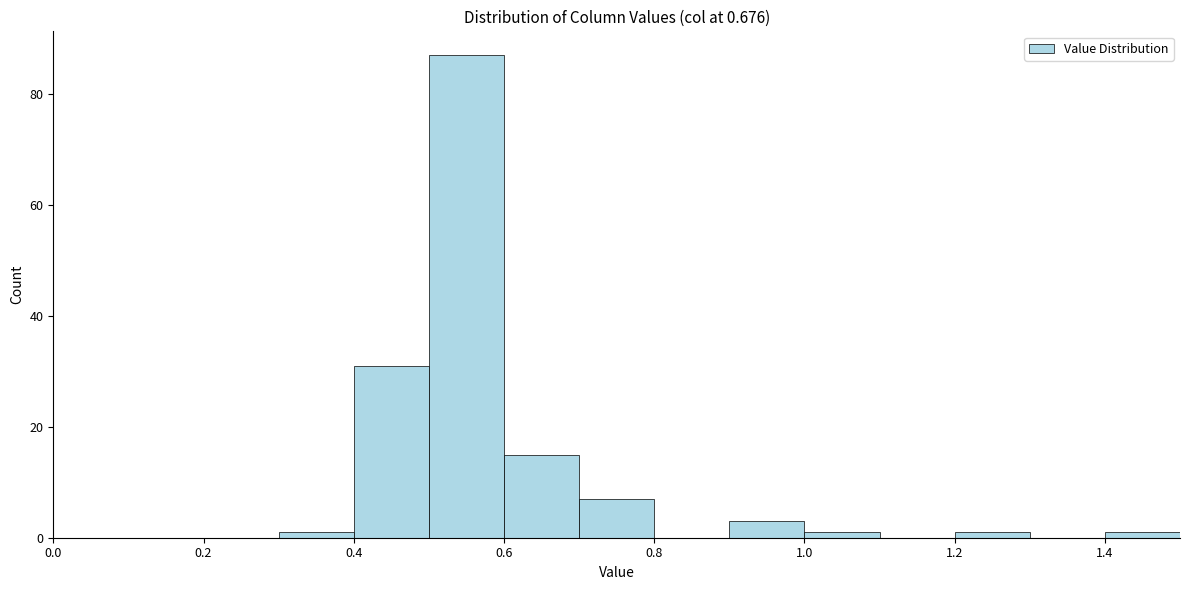

Reading left to right, list every bar in this chart as the range it spans on the x-axis followed by its height. The values are not printed on the chart, so give them approximately, as read against the axis.

0.0 to 0.1: 0
0.1 to 0.2: 0
0.2 to 0.3: 0
0.3 to 0.4: under 2
0.4 to 0.5: 32
0.5 to 0.6: 88
0.6 to 0.7: 16
0.7 to 0.8: 8
0.8 to 0.9: 0
0.9 to 1.0: 4
1.0 to 1.1: under 2
1.1 to 1.2: 0
1.2 to 1.3: under 2
1.3 to 1.4: 0
1.4 to 1.5: under 2